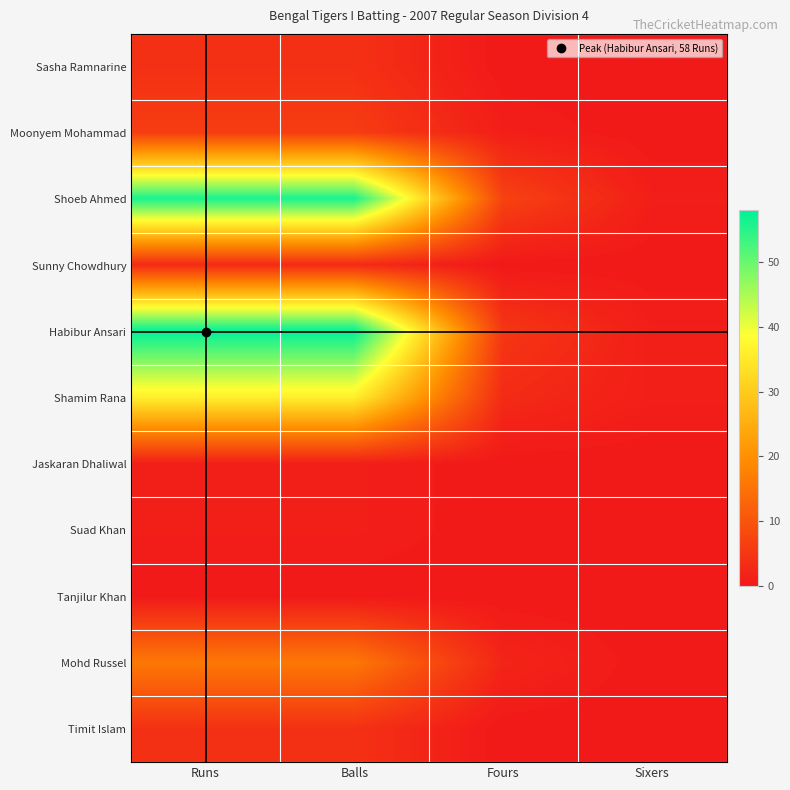

Reading right to left, what are all the values shown in this chart?

Sasha Ramnarine: Sixers=0	Fours=0	Balls=4	Runs=4
Moonyem Mohammad: Sixers=0	Fours=1	Balls=6	Runs=6
Shoeb Ahmed: Sixers=1	Fours=7	Balls=56	Runs=56
Sunny Chowdhury: Sixers=0	Fours=0	Balls=3	Runs=3
Habibur Ansari: Sixers=1	Fours=5	Balls=58	Runs=58
Shamim Rana: Sixers=1	Fours=3	Balls=36	Runs=36
Jaskaran Dhaliwal: Sixers=0	Fours=0	Balls=1	Runs=1
Suad Khan: Sixers=0	Fours=0	Balls=1	Runs=1
Tanjilur Khan: Sixers=0	Fours=0	Balls=0	Runs=0
Mohd Russel: Sixers=0	Fours=2	Balls=16	Runs=16
Timit Islam: Sixers=0	Fours=0	Balls=4	Runs=4